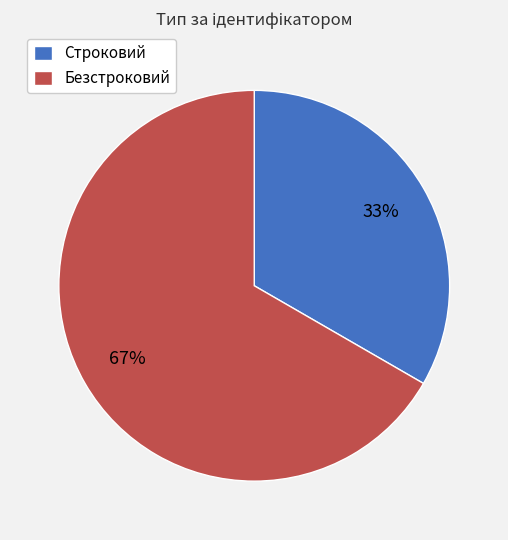

How many slices are in this pie chart?

2